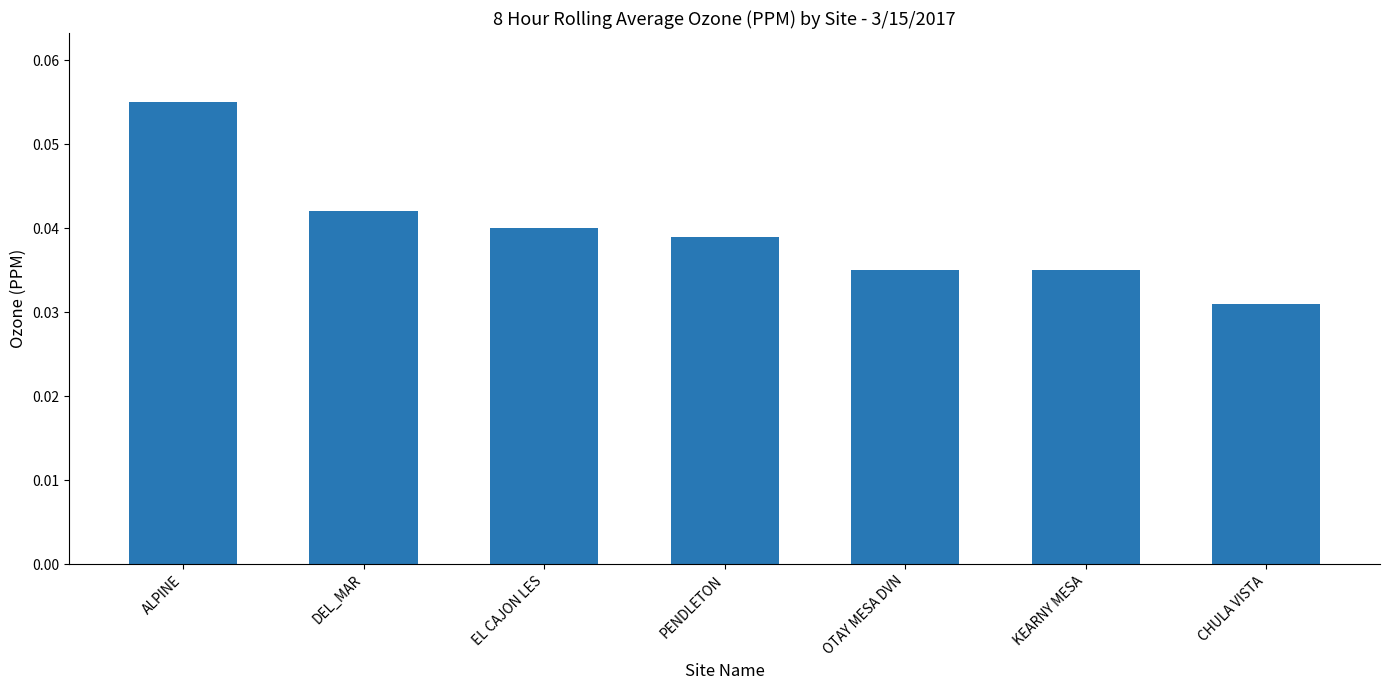

What is the label of the 4th bar from the left?

PENDLETON